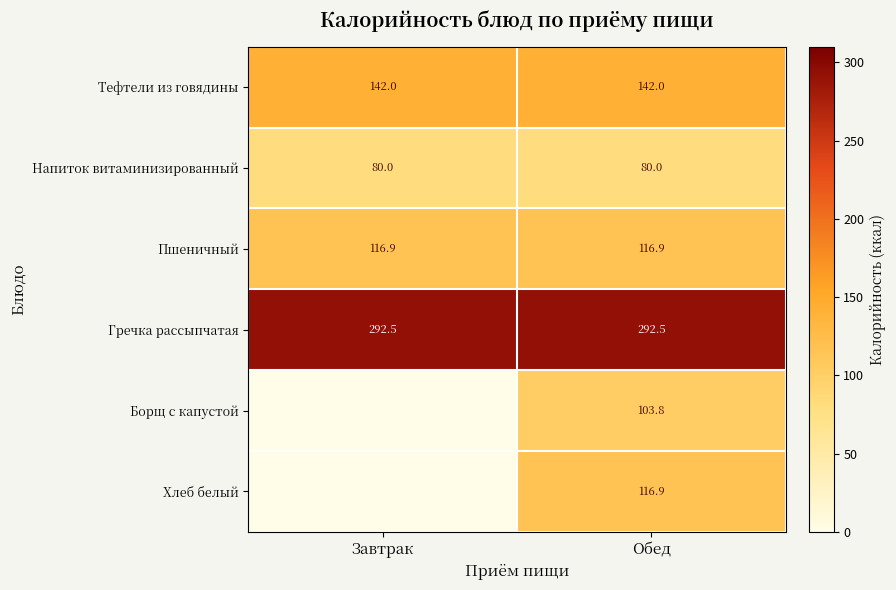

What is the sum of all Тефтели из говядины values?

284.0